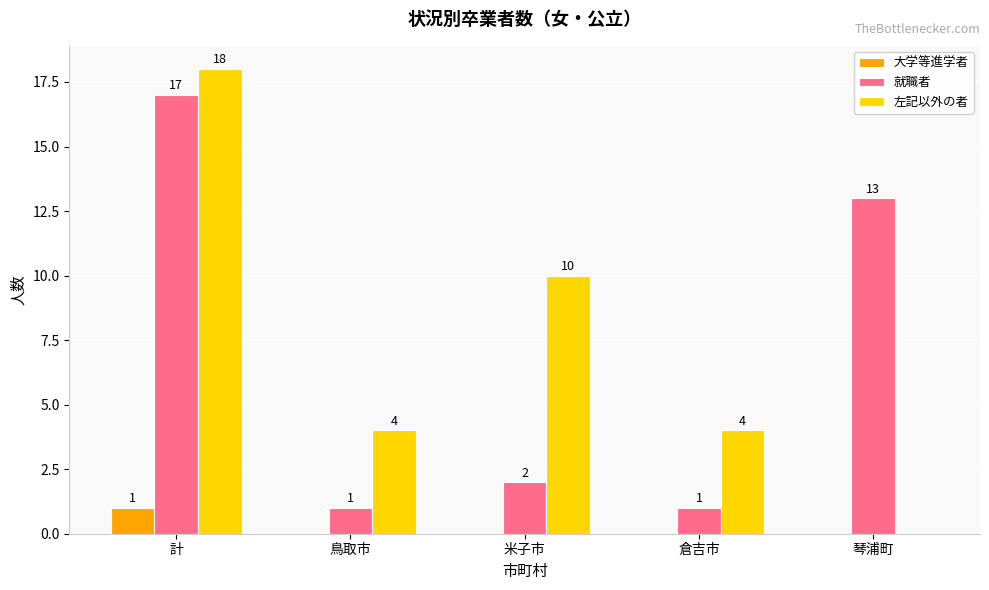

Which series changed the most between 倉吉市 and 琴浦町?

就職者